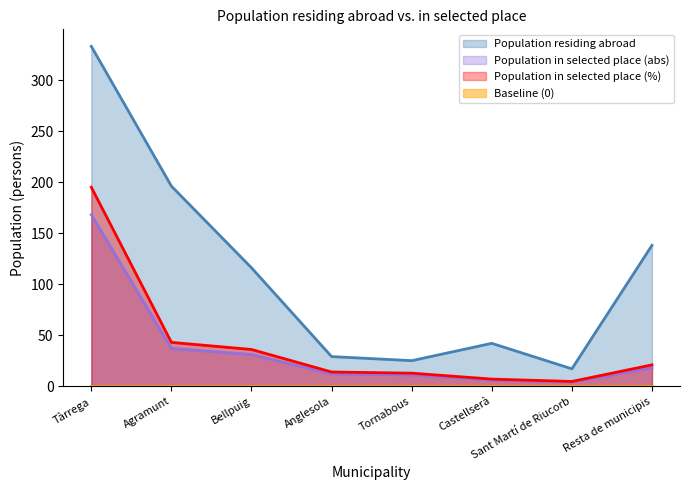

What is the value of the Population in selected place (%) point at the 8th from the left?

20.9